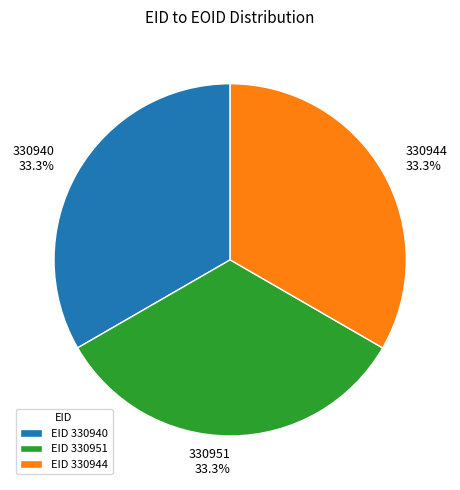

How much of the chart is everything except 330951?

66.7%